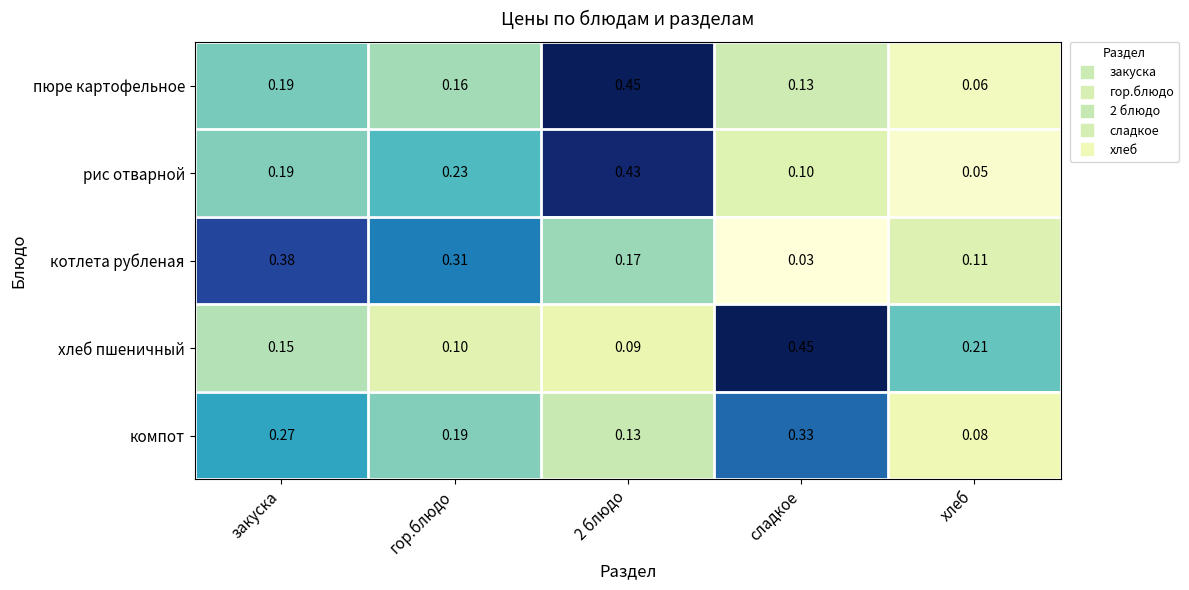

Between закуска and хлеб, which series saw the biggest shift?

котлета рубленая